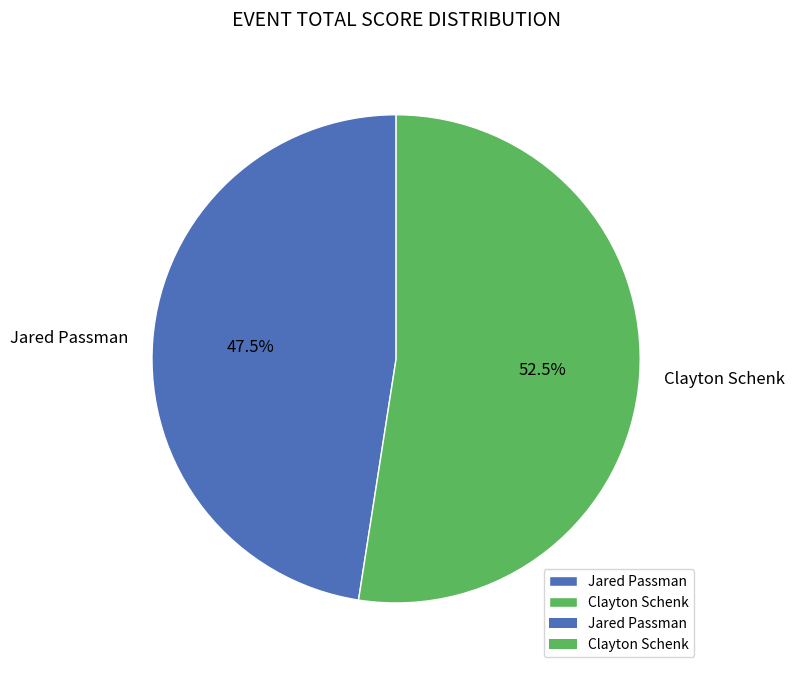

Which slice is the smallest?

Jared Passman